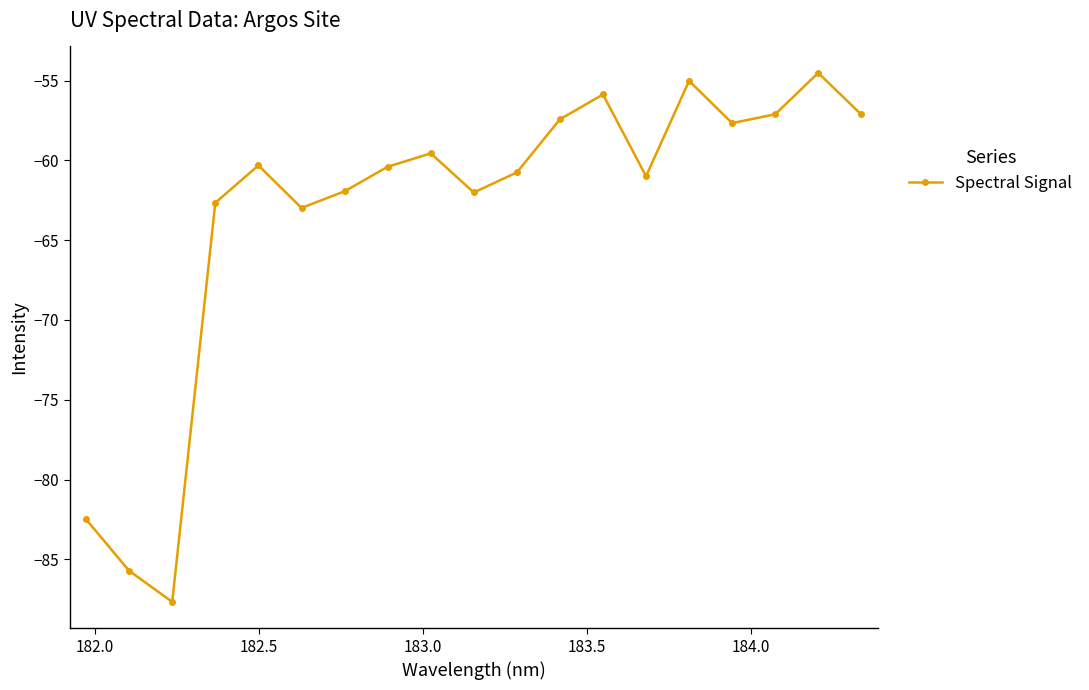

What is the smallest value displayed?

-87.7